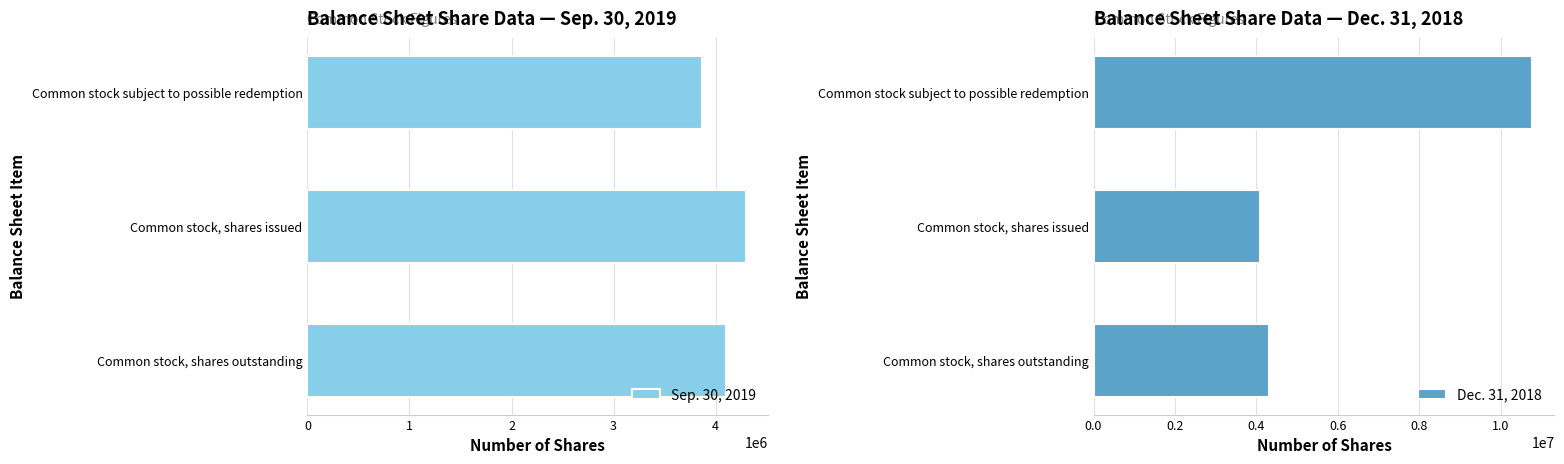

The Sep. 30, 2019 series shows 4300589 at Common stock, shares issued. True or false?

True